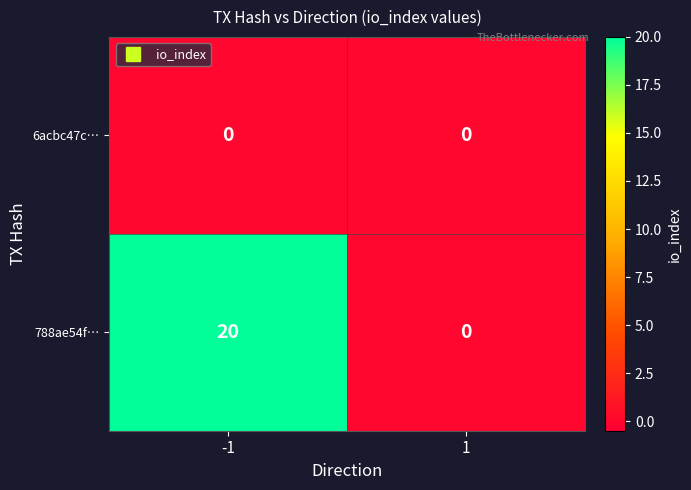

List the series in order of their peak value, highest first.

788ae54f…, 6acbc47c…